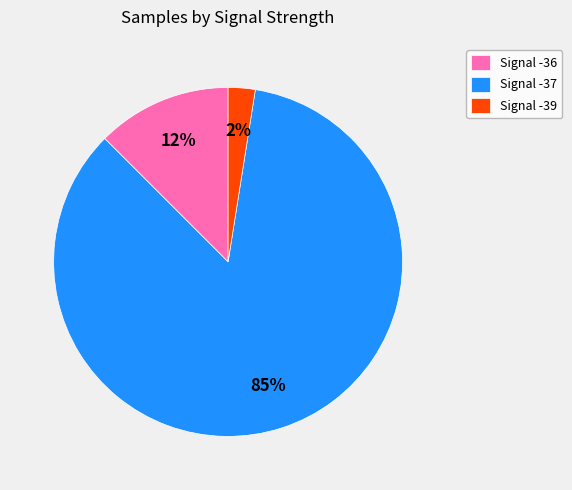

Between Signal -36 and Signal -37, which is larger?

Signal -37